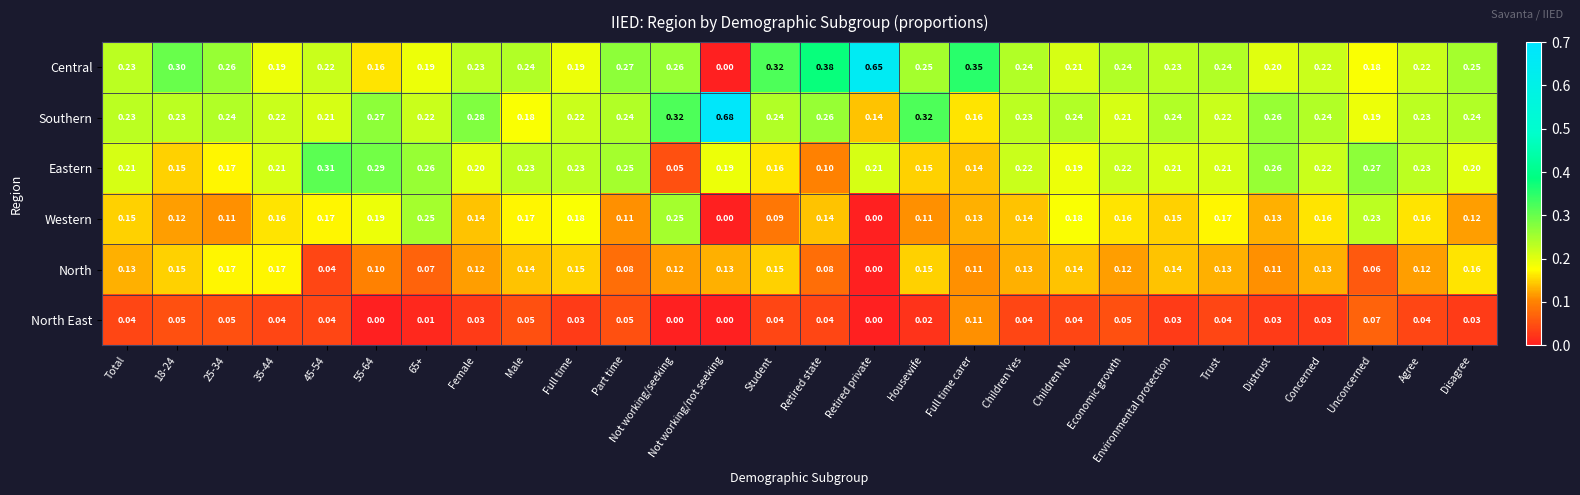

Where is Southern nearest to the value 0?

Retired private